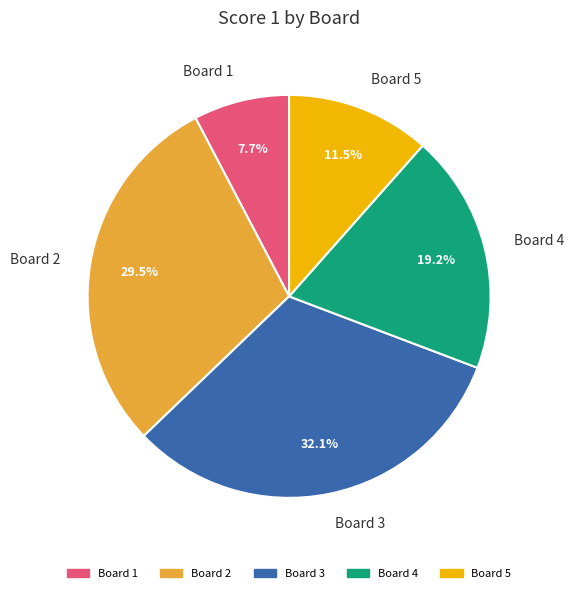

Which has a higher value, Board 5 or Board 4?

Board 4